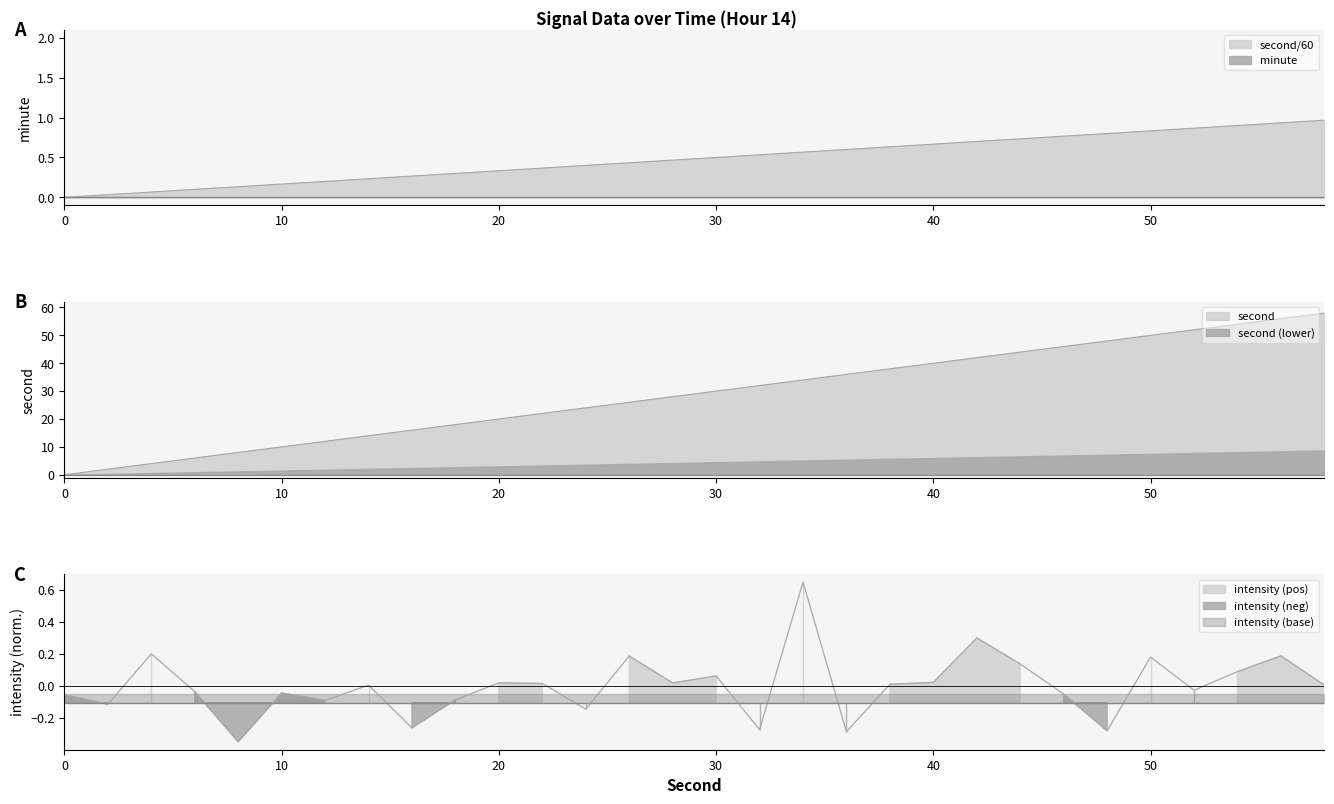

Reading right to left, transcribe all the data shown in this chart.

second: 58=1.0	56=0.9	54=0.9	52=0.9	50=0.8	48=0.8	46=0.8	44=0.7	42=0.7	40=0.7	38=0.6	36=0.6	34=0.6	32=0.5	30=0.5	28=0.5	26=0.4	24=0.4	22=0.4	20=0.3	18=0.3	16=0.3	14=0.2	12=0.2	10=0.2	8=0.1	6=0.1	4=0.1	2=0.0	0=0.0
intensity: 58=0.0	56=0.2	54=0.1	52=-0.0	50=0.2	48=-0.3	46=-0.1	44=0.1	42=0.3	40=0.0	38=0.0	36=-0.3	34=0.7	32=-0.3	30=0.1	28=0.0	26=0.2	24=-0.1	22=0.0	20=0.0	18=-0.1	16=-0.3	14=0.0	12=-0.1	10=-0.0	8=-0.3	6=-0.0	4=0.2	2=-0.1	0=-0.1